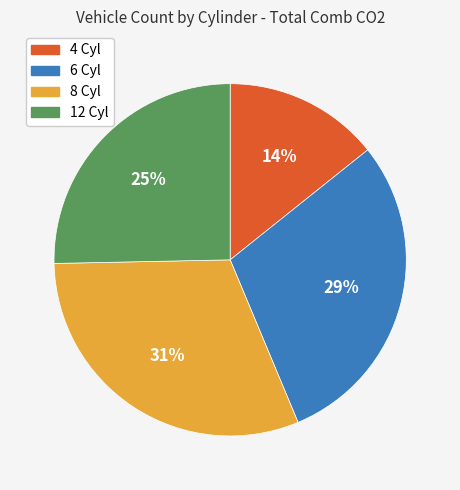

Count the number of slices in the pie.

4